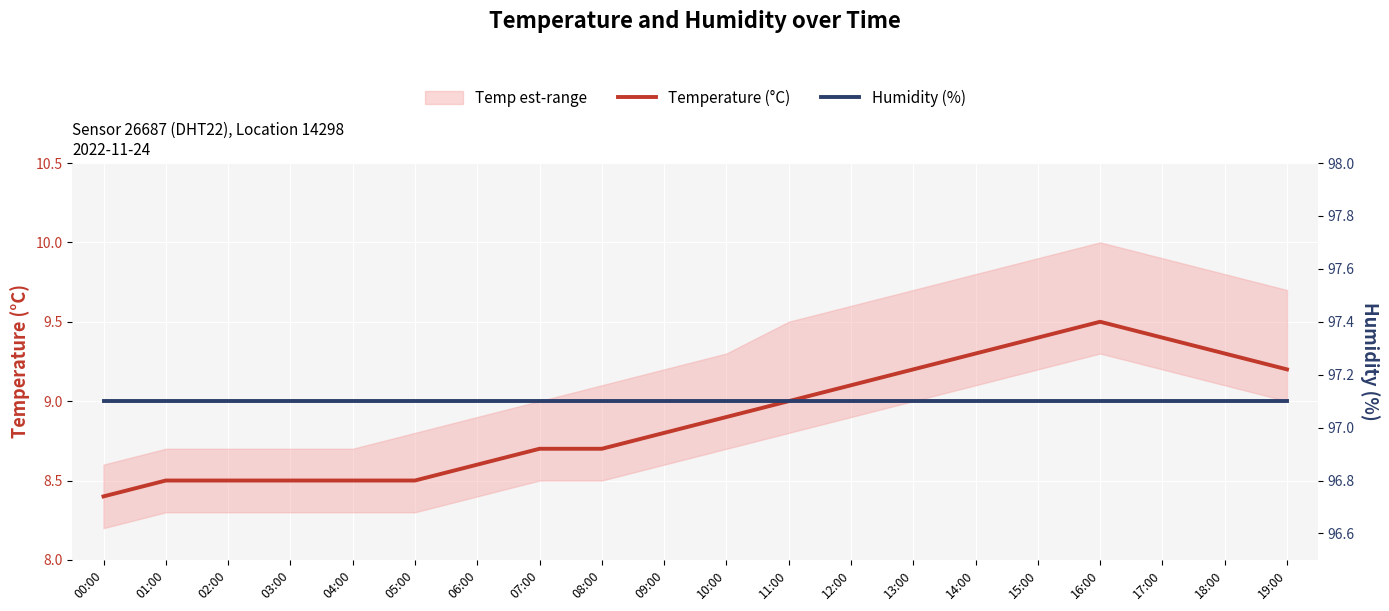

True or false: Temperature (°C) and Humidity (%) cross at least once.

False